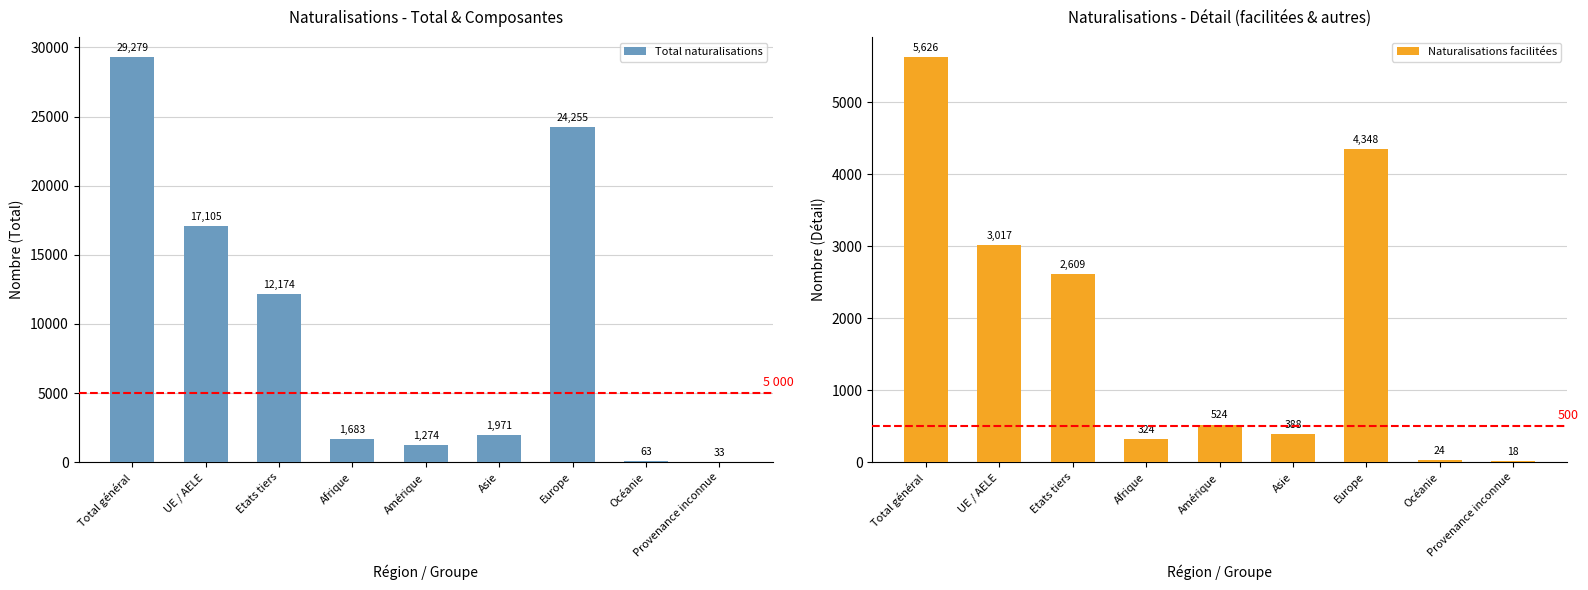

What is the total value across all series at Provenance inconnue?

51